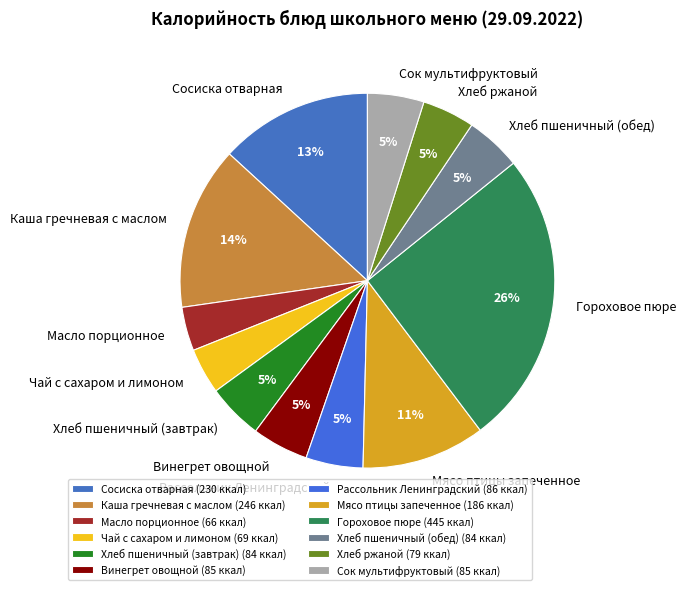

Is the sum of Гороховое пюре and Чай с сахаром и лимоном greater than half?

No